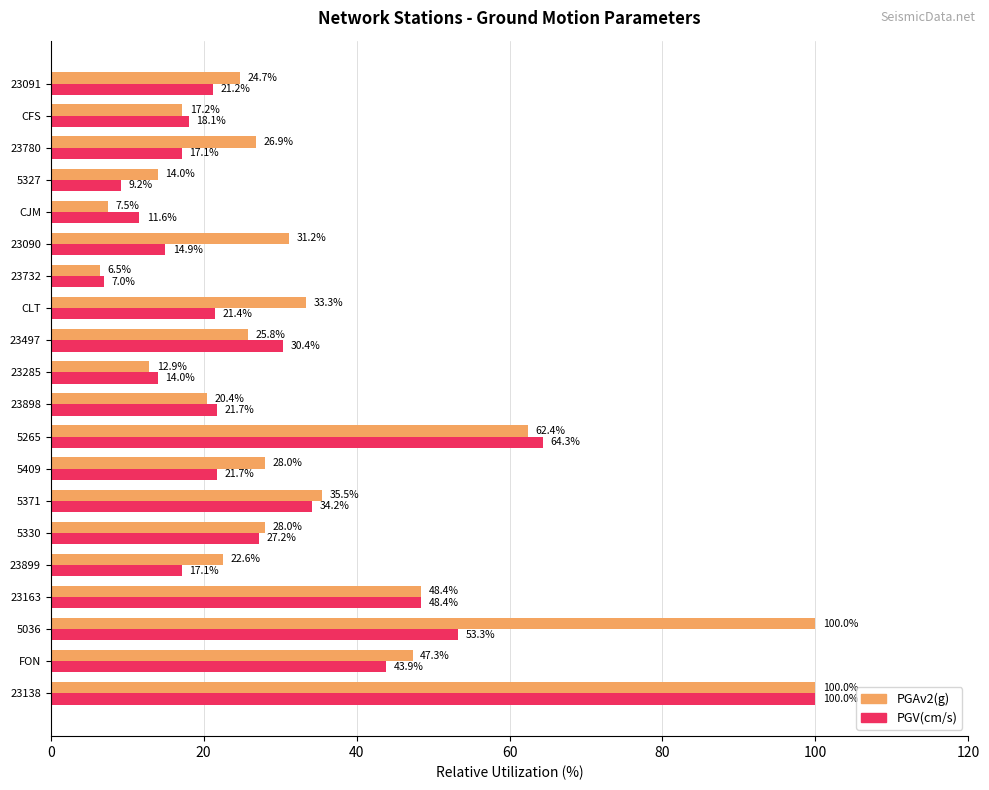

List the series in order of their overall mean, highest first.

PGAv2(g), PGV(cm/s)